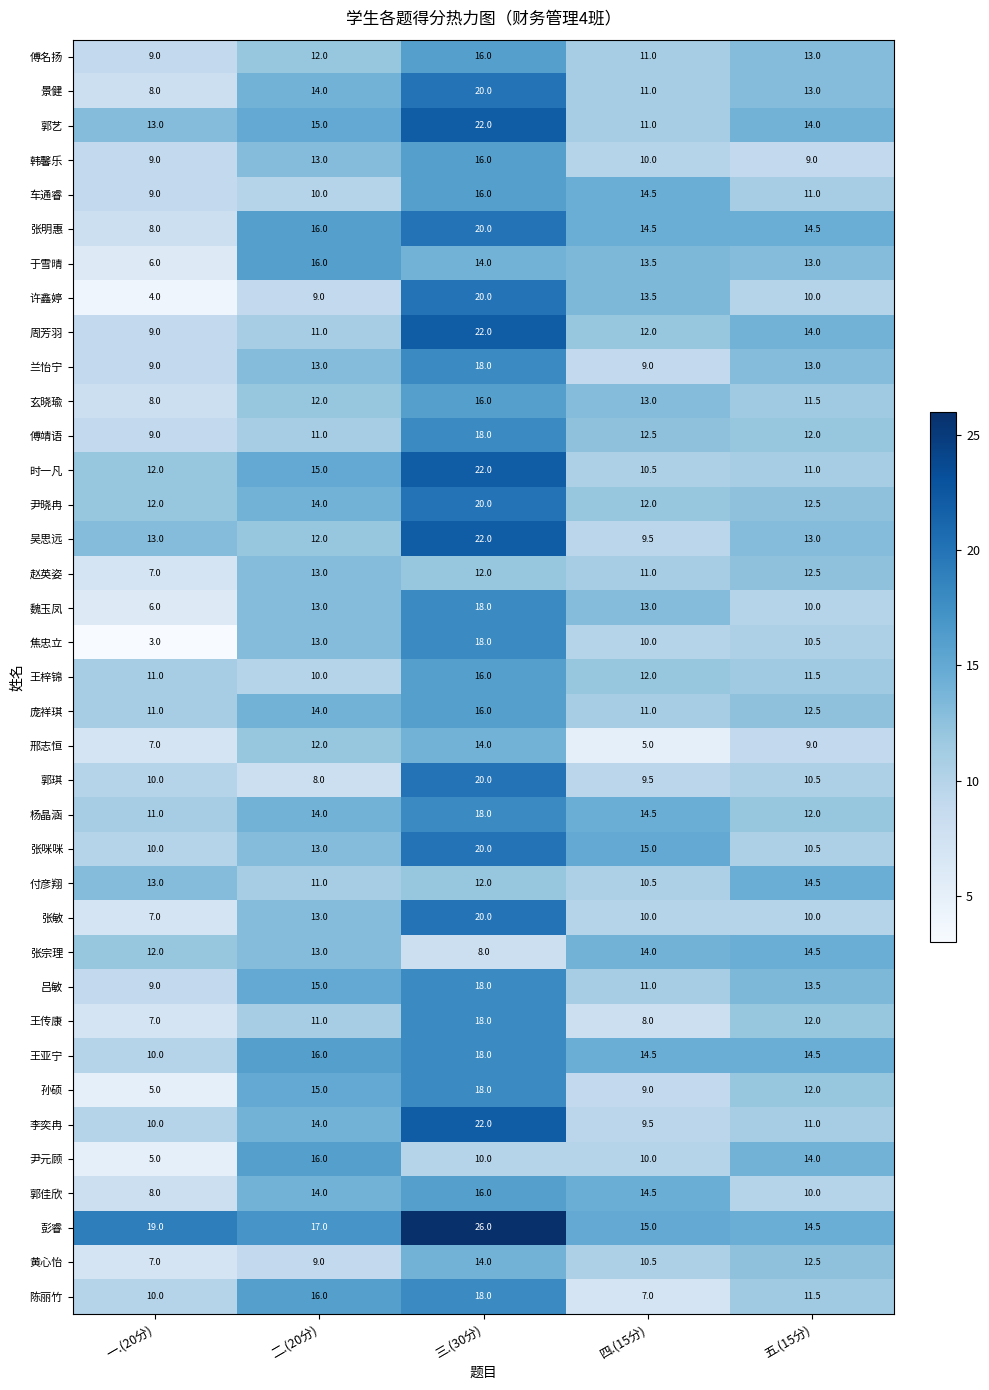

At which label is 焦忠立 closest to 10?

四.(15分)